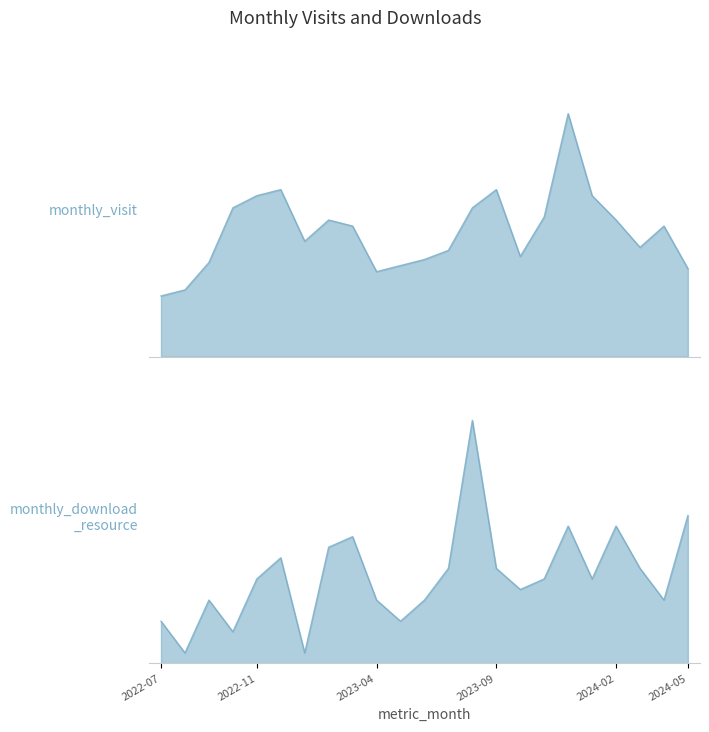

What is the label of the 13th point from the right?

2023-05